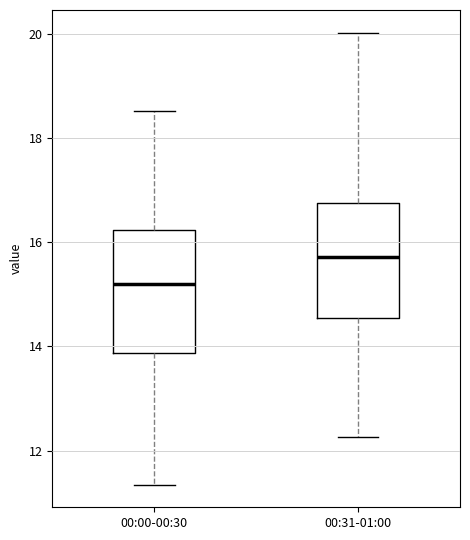

Reading left to right, transcribe this box plot: for each box, give where its median line is, the range the box spans, and where its two whiskers end, as read against the y-axis. The values are not printed on the chart, so give them approximately, as read against the axis.

00:00-00:30: median 15.2, box 13.8 to 16.2, whiskers 11.4 to 18.6
00:31-01:00: median 15.8, box 14.6 to 16.8, whiskers 12.2 to 20.0